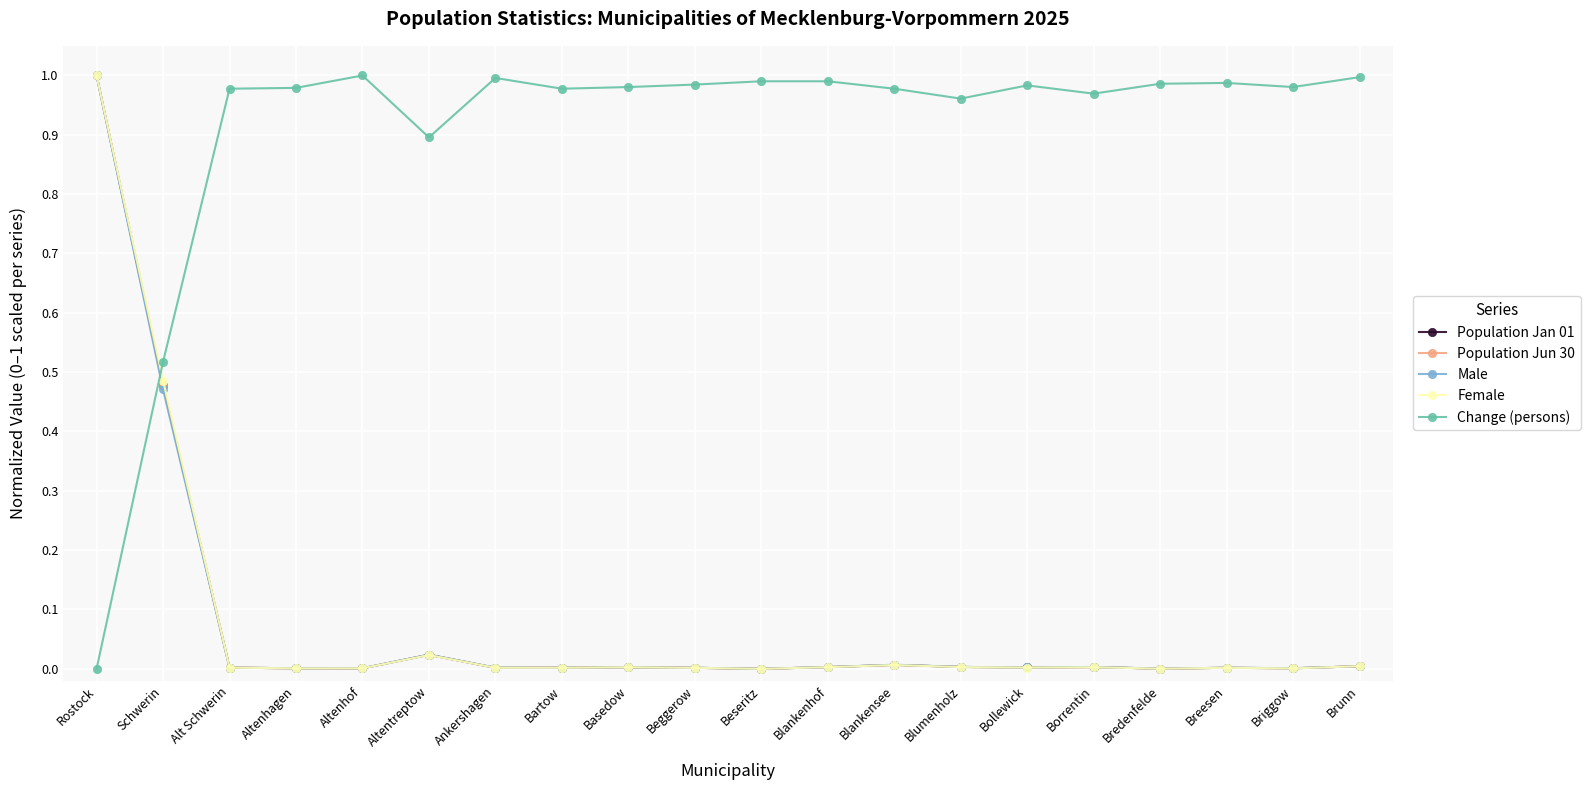

What position from the right is Schwerin?

19